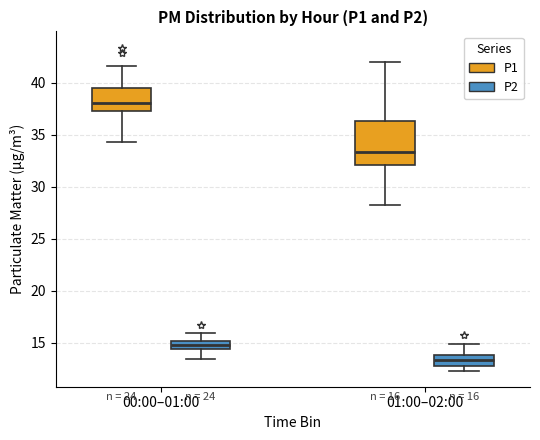

Which box's median line is the highest?

00:00–01:00 (P1)